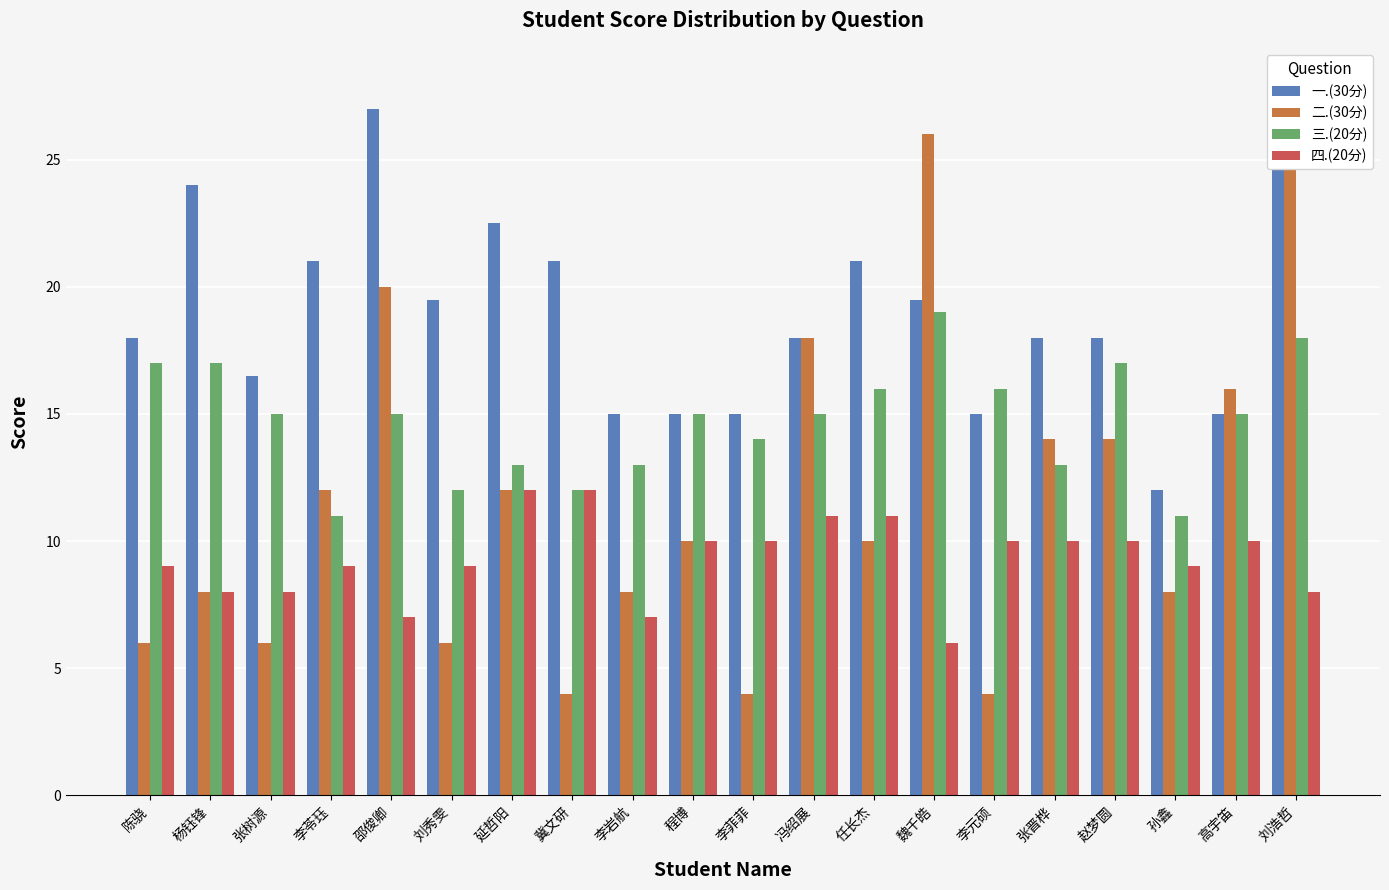

Reading left to right, extract all data points from this chart.

一.(30分): 18.0	24.0	16.5	21.0	27.0	19.5	22.5	21.0	15.0	15.0	15.0	18.0	21.0	19.5	15.0	18.0	18.0	12.0	15.0	25.5
二.(30分): 6.0	8.0	6.0	12.0	20.0	6.0	12.0	4.0	8.0	10.0	4.0	18.0	10.0	26.0	4.0	14.0	14.0	8.0	16.0	28.0
三.(20分): 17.0	17.0	15.0	11.0	15.0	12.0	13.0	12.0	13.0	15.0	14.0	15.0	16.0	19.0	16.0	13.0	17.0	11.0	15.0	18.0
四.(20分): 9.0	8.0	8.0	9.0	7.0	9.0	12.0	12.0	7.0	10.0	10.0	11.0	11.0	6.0	10.0	10.0	10.0	9.0	10.0	8.0